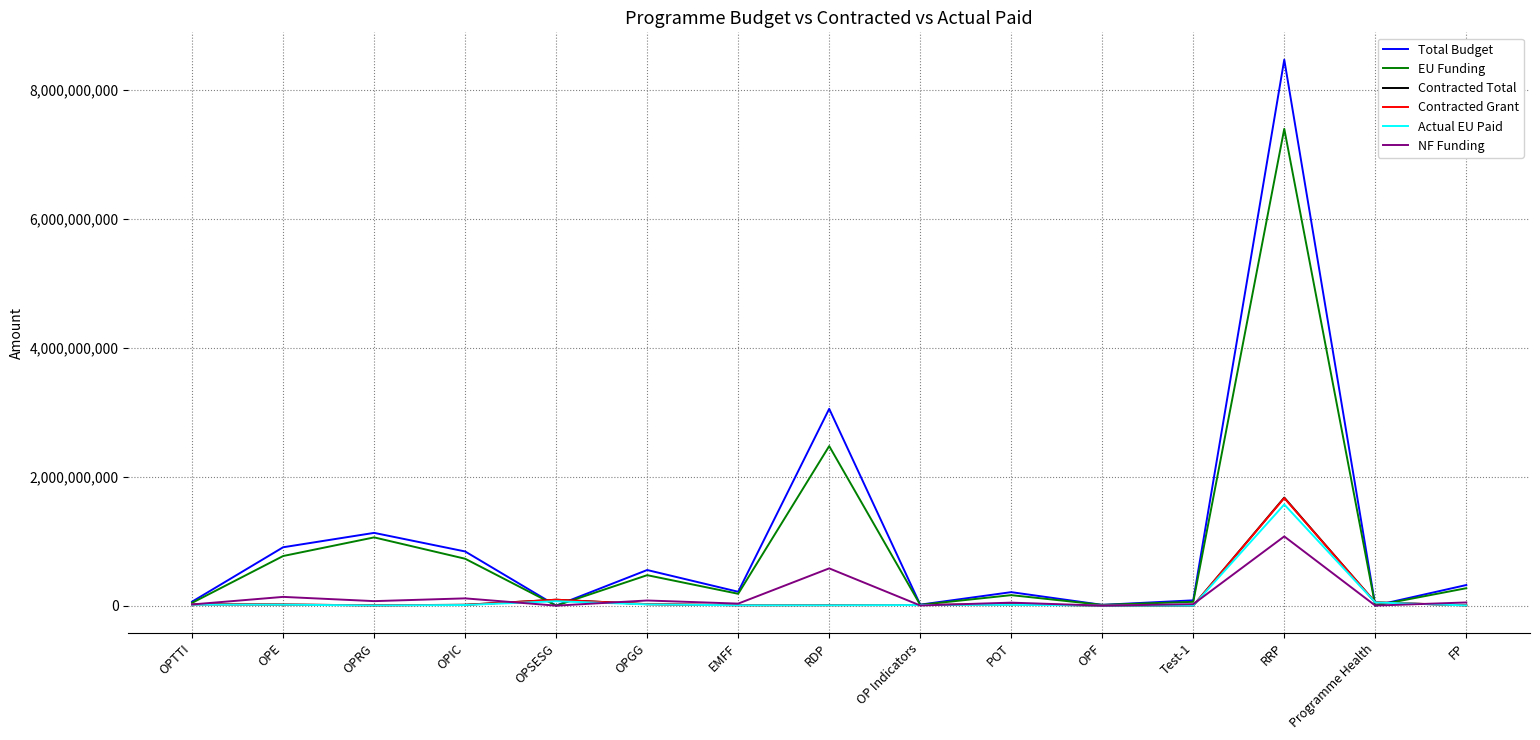

After their last crossing, which series has the higher values: Actual EU Paid or Total Budget?

Total Budget